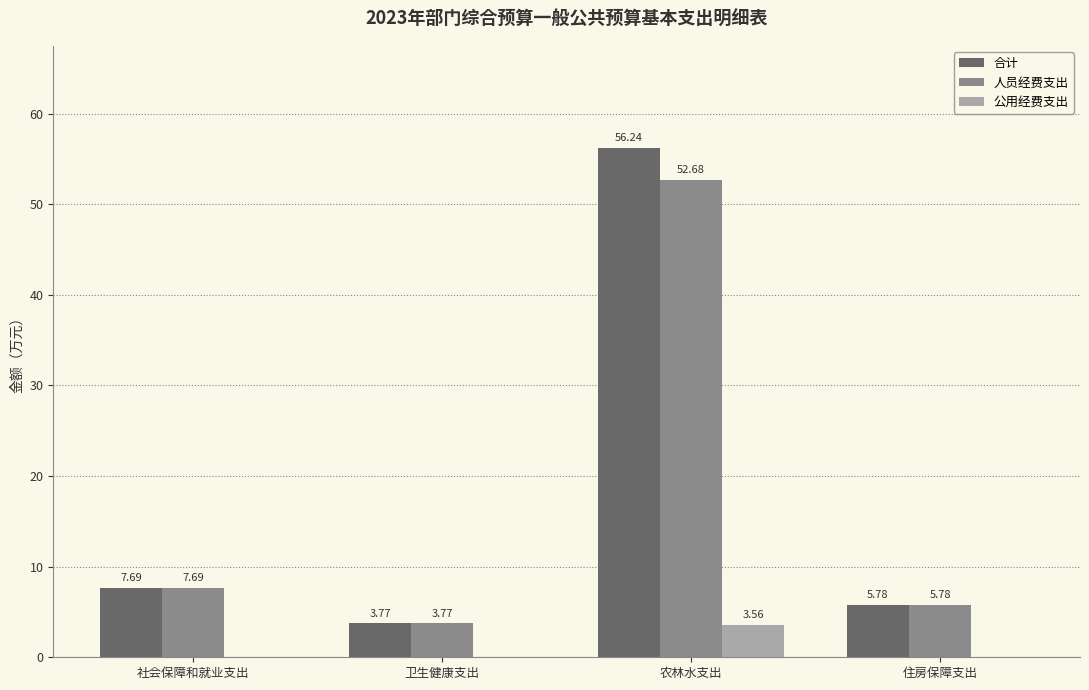

Where does the 合计 series first go above 7?

社会保障和就业支出